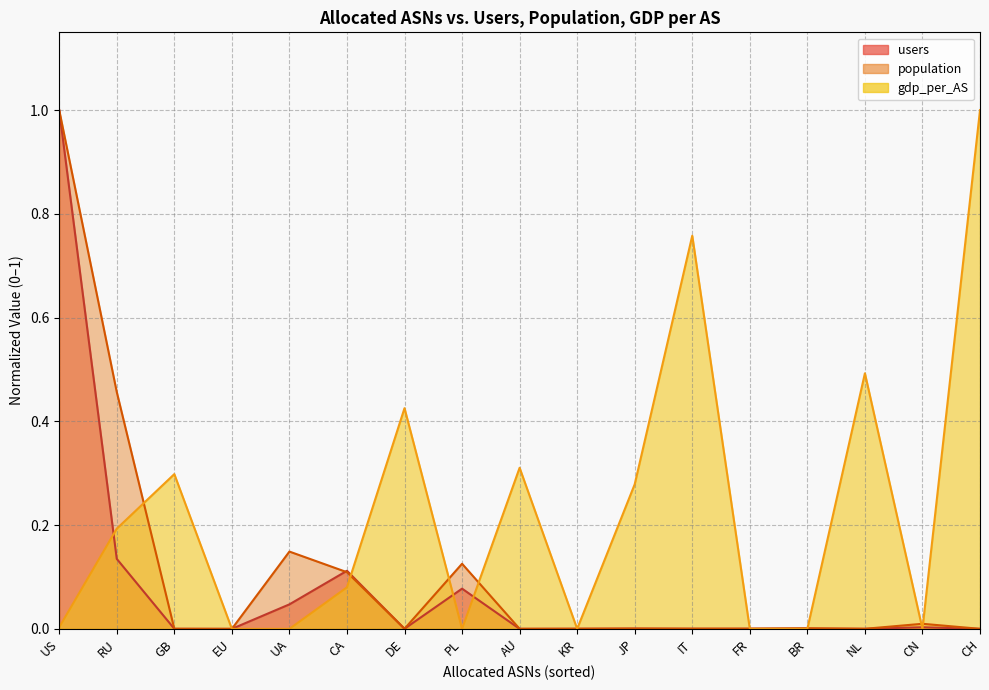

Where do users and gdp_per_AS first cross each other?

US and RU